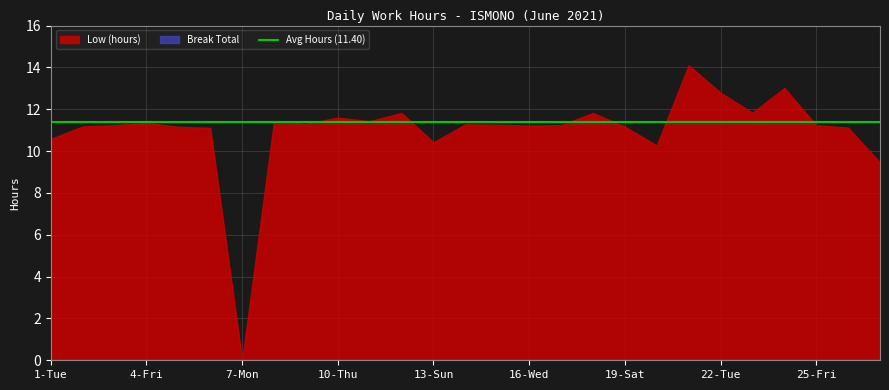

What is the approximate value of Low (hours) at 25-Fri?

11.2